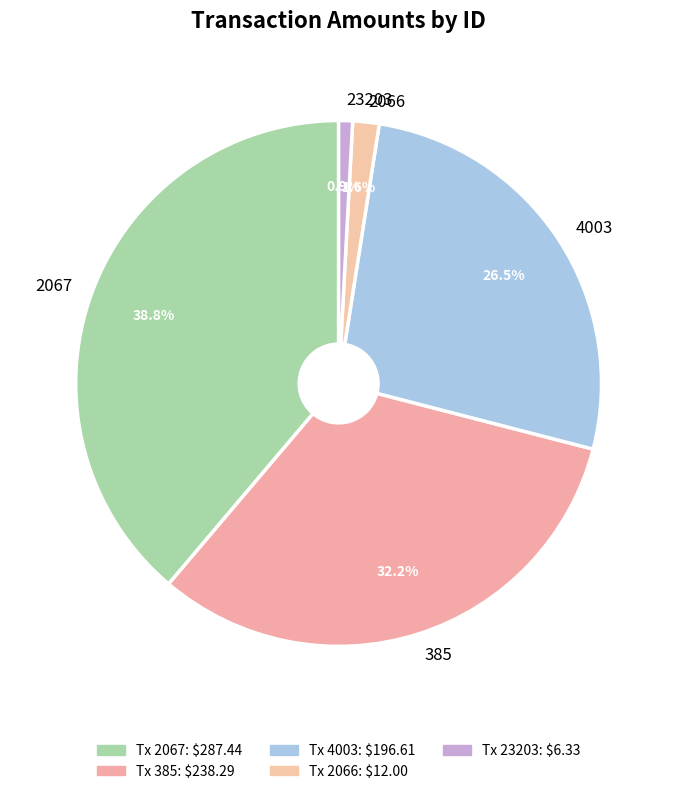

Which has a higher value, 4003 or 2067?

2067